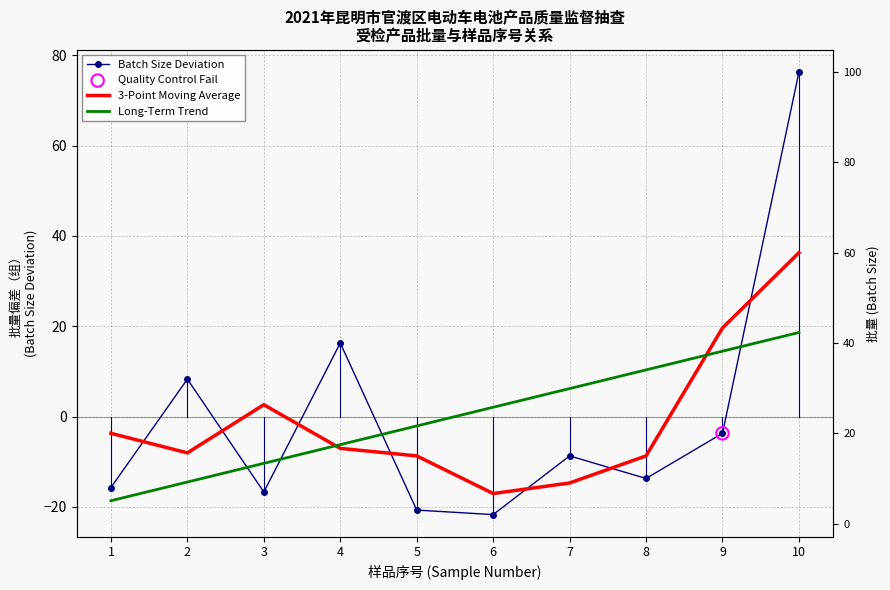

Which series reaches the minimum Y coordinate?

Batch Size Deviation